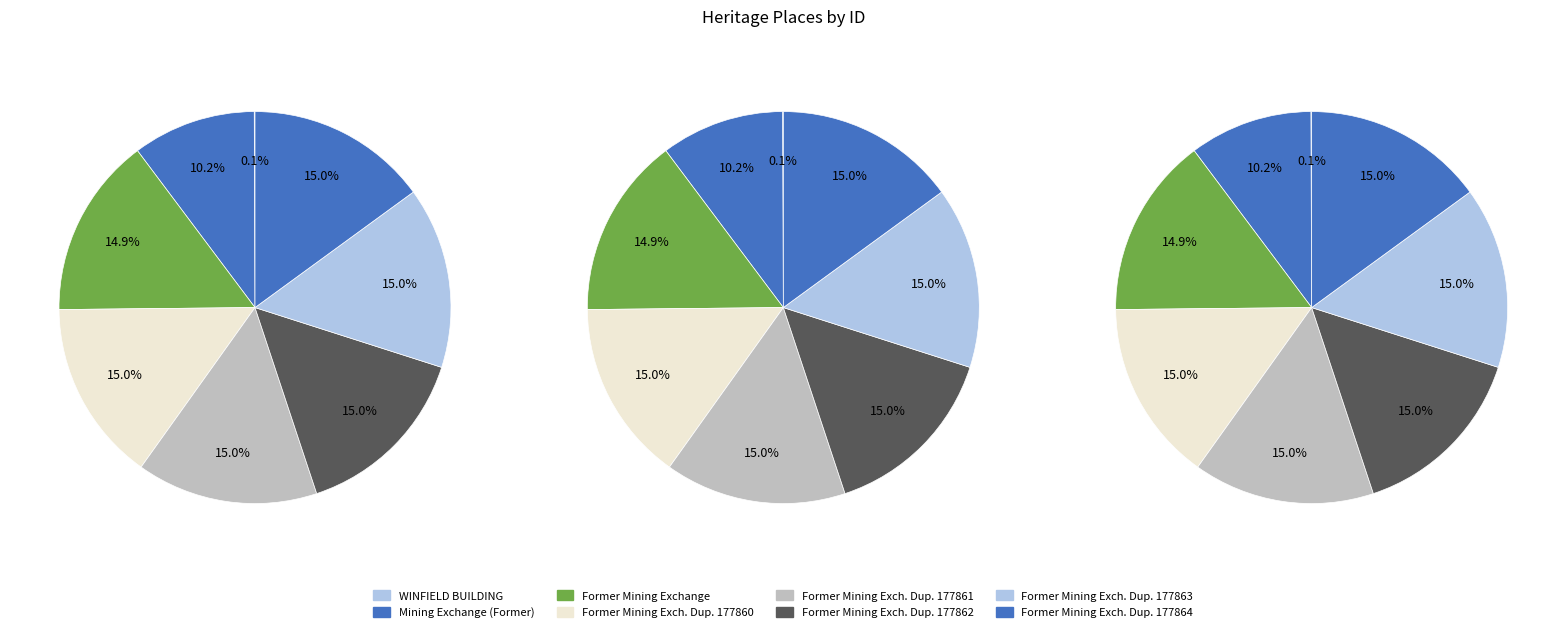

Is it true that Former Mining Exchange (Duplicate) 177861 is 20% of the pie?

False